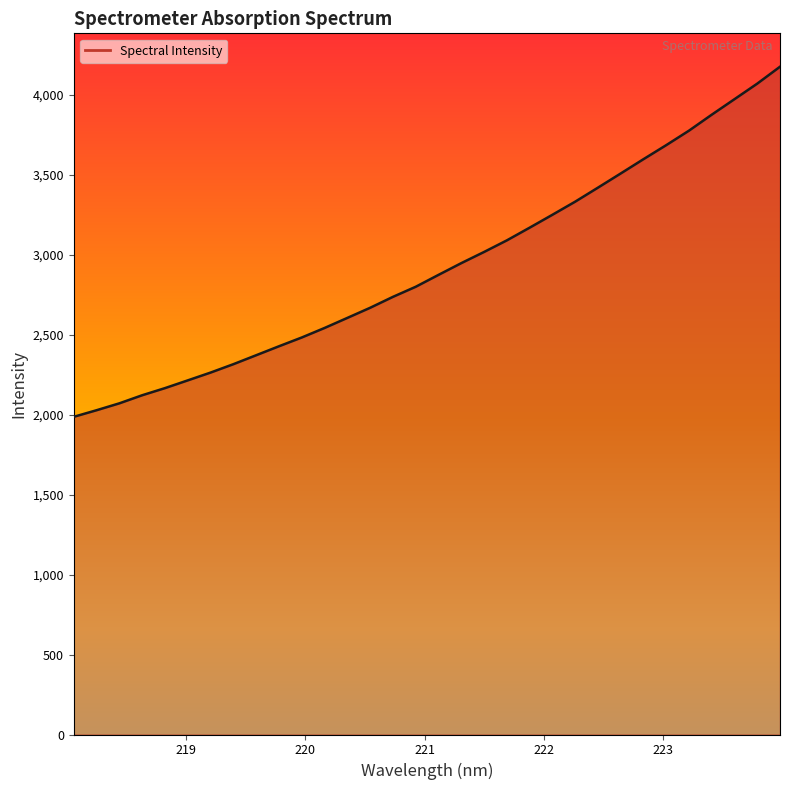

True or false: there are more than 2 points higher than both neighbors.

False